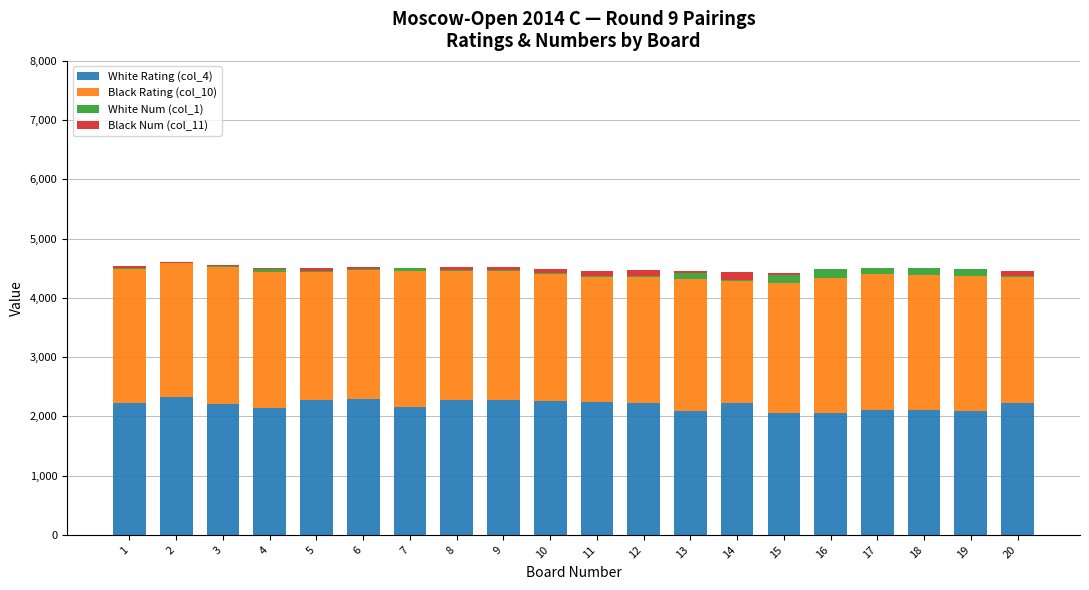

Between 4 and 9, which series saw the biggest shift?

White Rating (col_4)